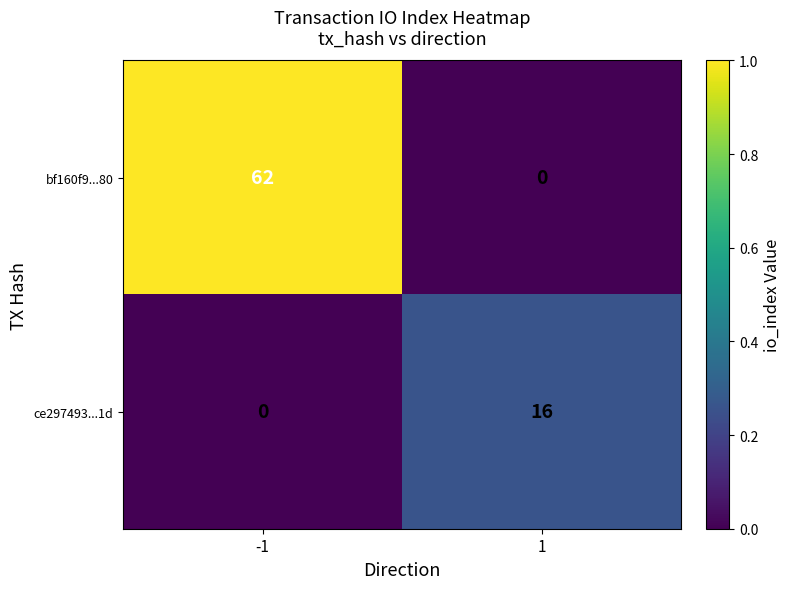

Which series has the widest spread of values?

bf160f9...80